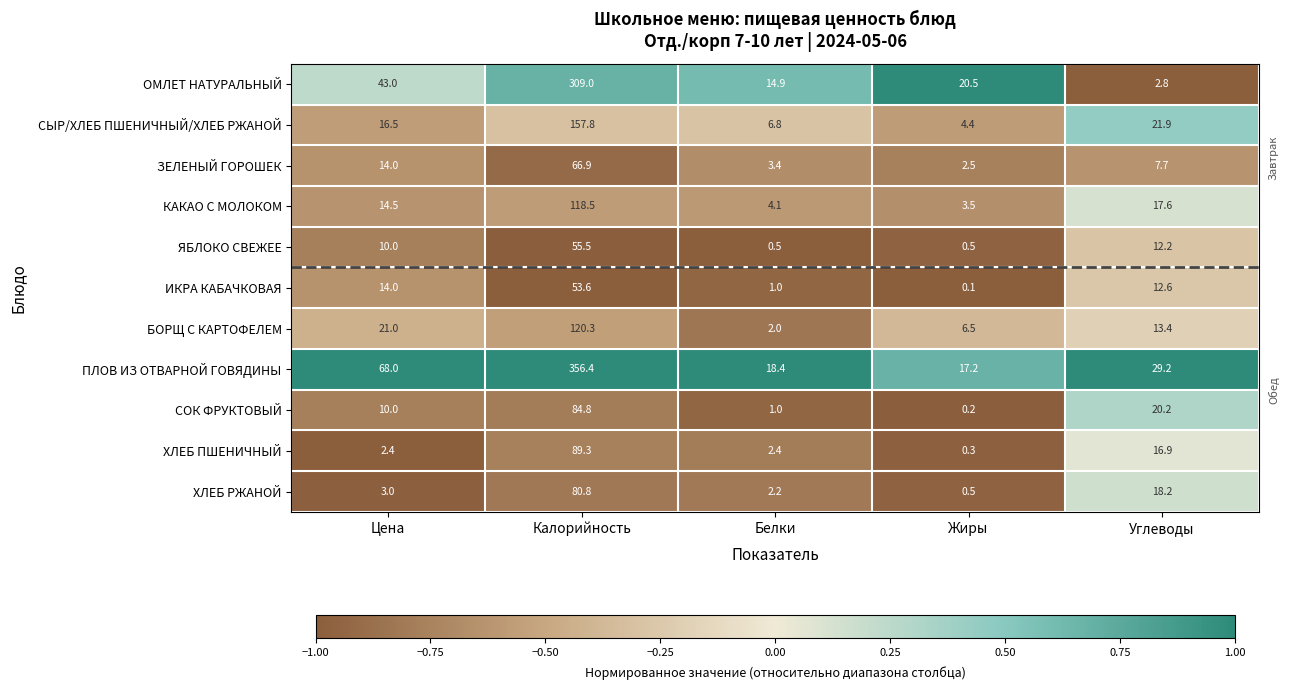

Which series has the largest range (max minus min)?

ПЛОВ ИЗ ОТВАРНОЙ ГОВЯДИНЫ